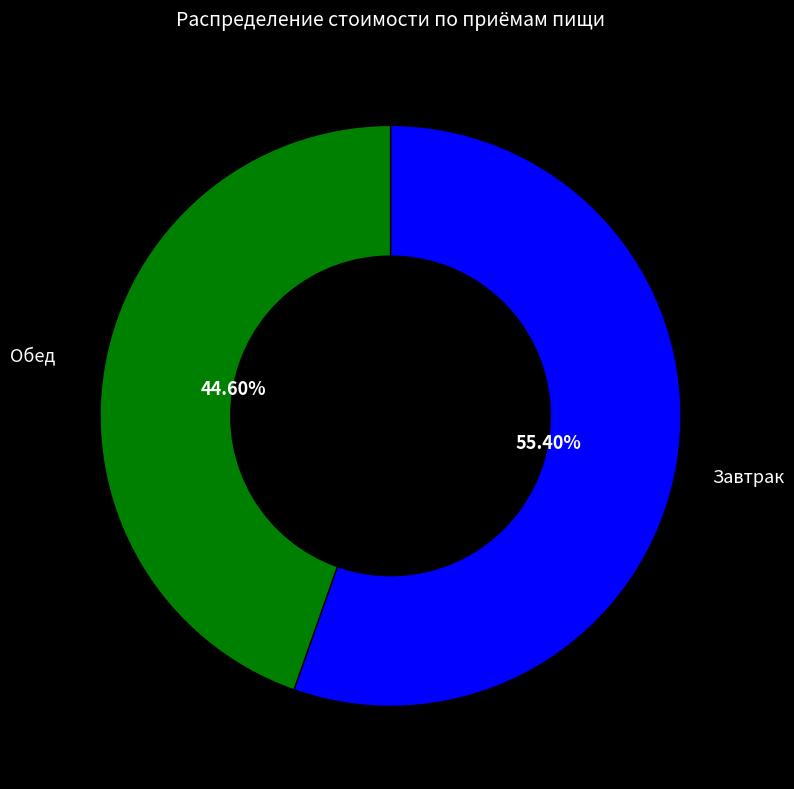

Do Завтрак and Обед together represent more than half of the pie?

Yes